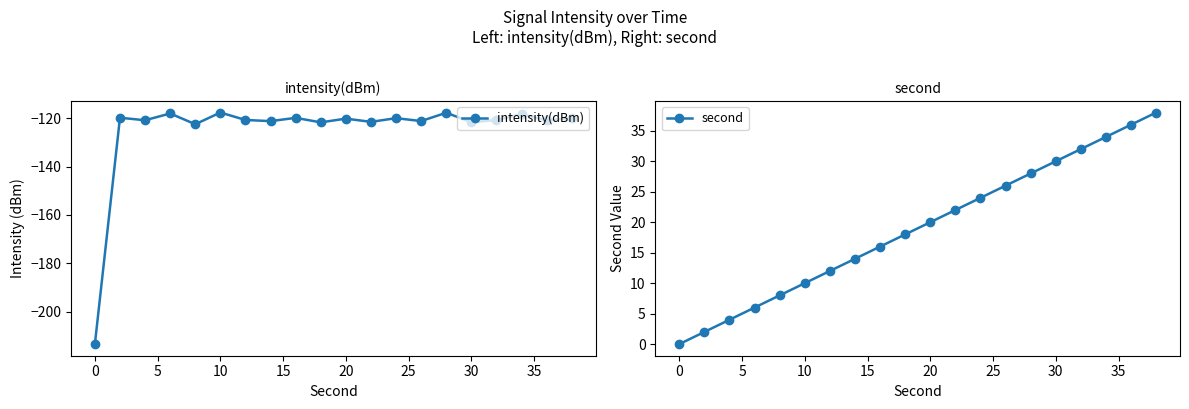

How many interior local valleys does the intensity(dBm) series have?

8